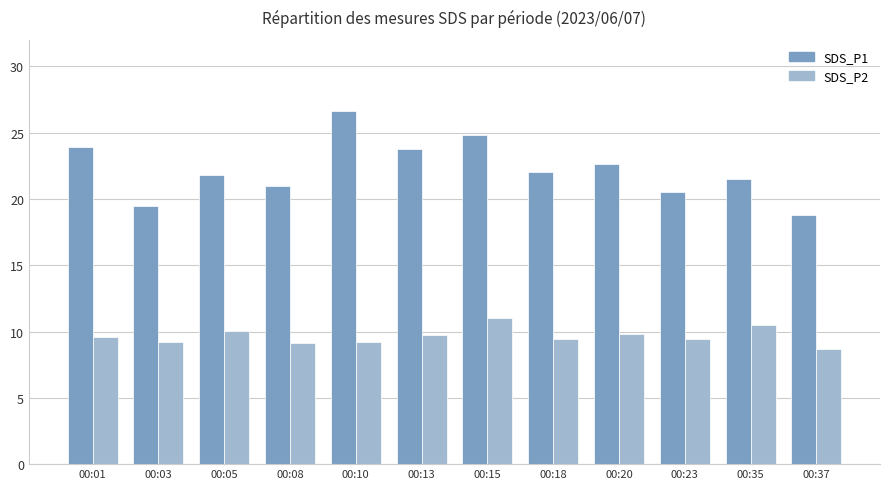

What is the average value of the SDS_P2 series?

9.6